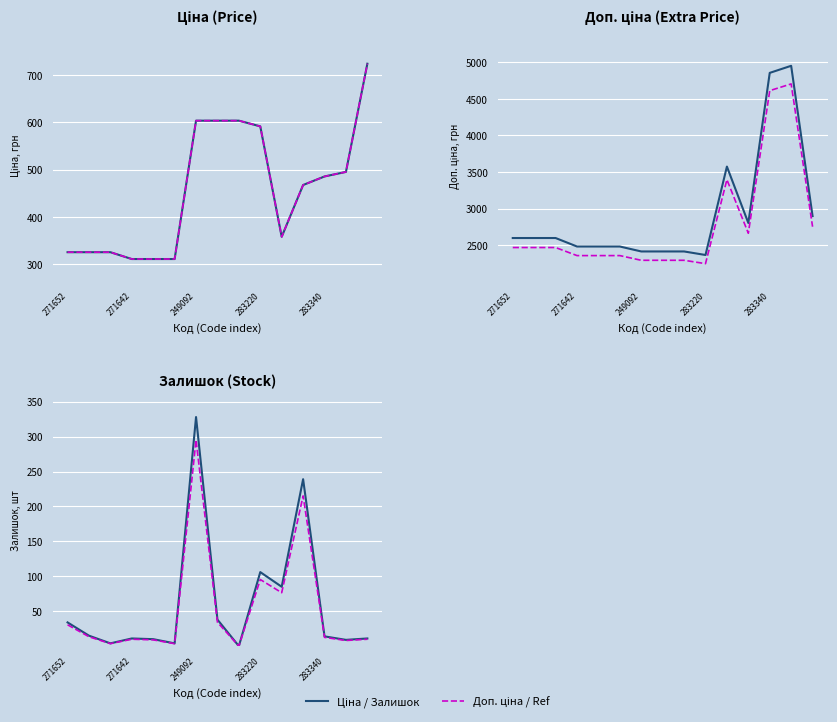

True or false: Ціна (scaled) and Доп. ціна (scaled) cross at least once.

False